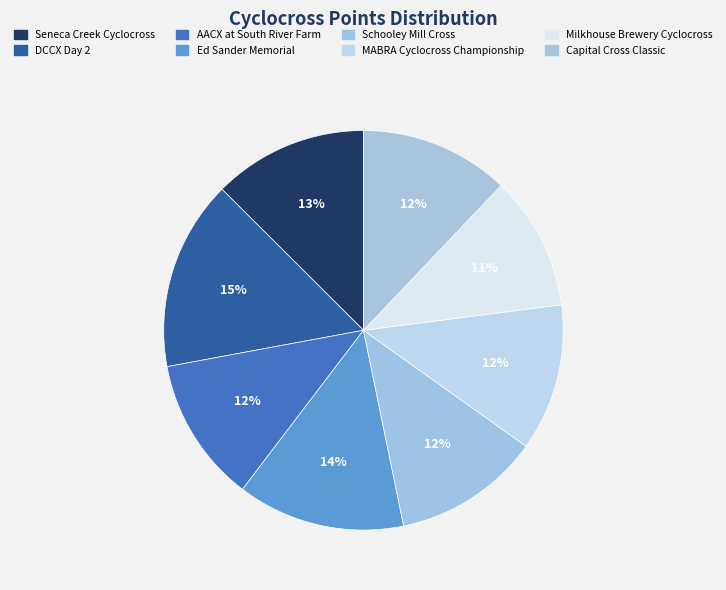

How many segments does this pie chart have?

8